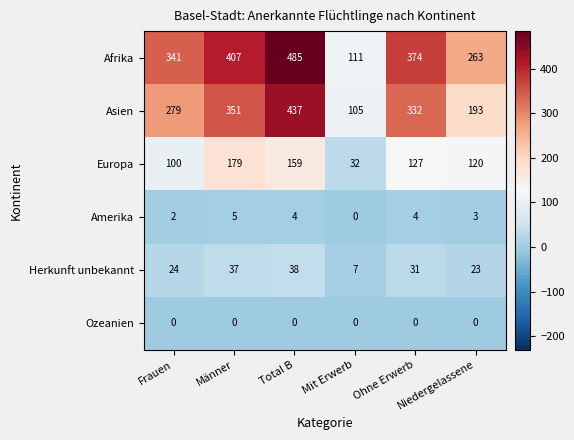

What is the maximum value for Asien?

437